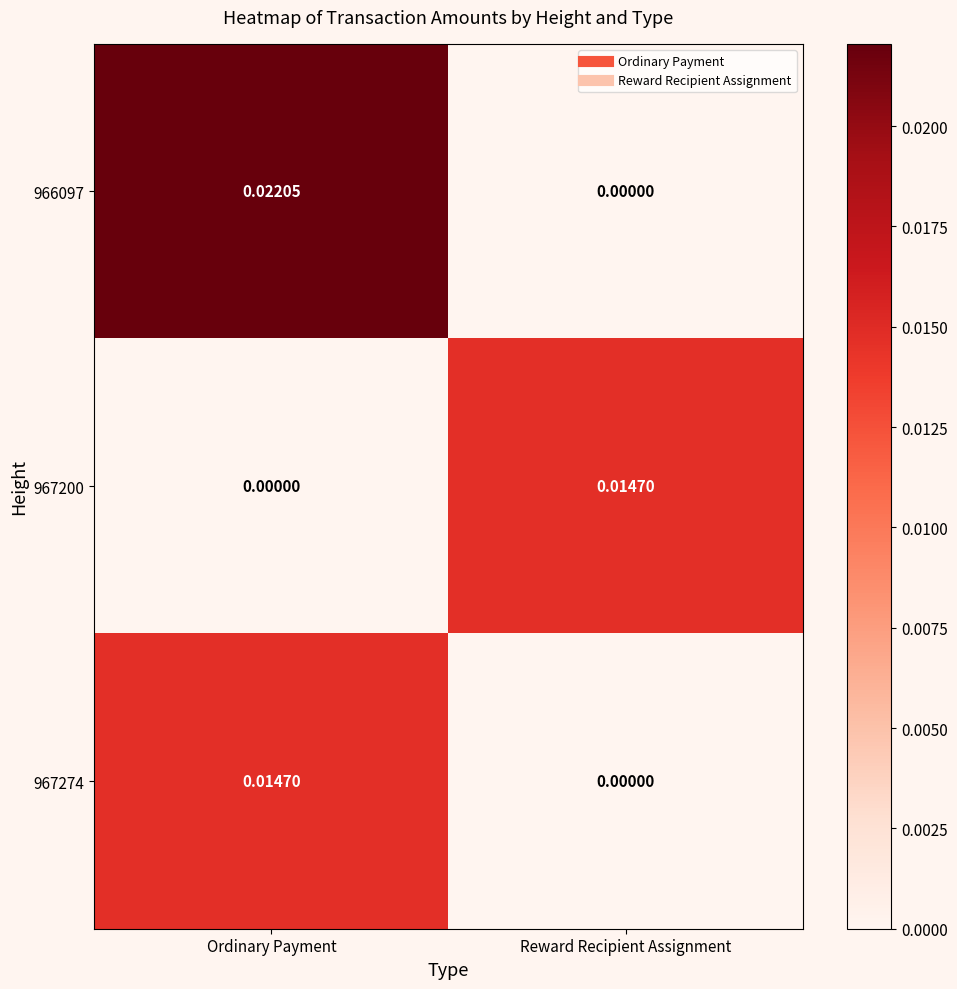

Is the value of 967274 at Ordinary Payment greater than the value of 967200 at Ordinary Payment?

Yes